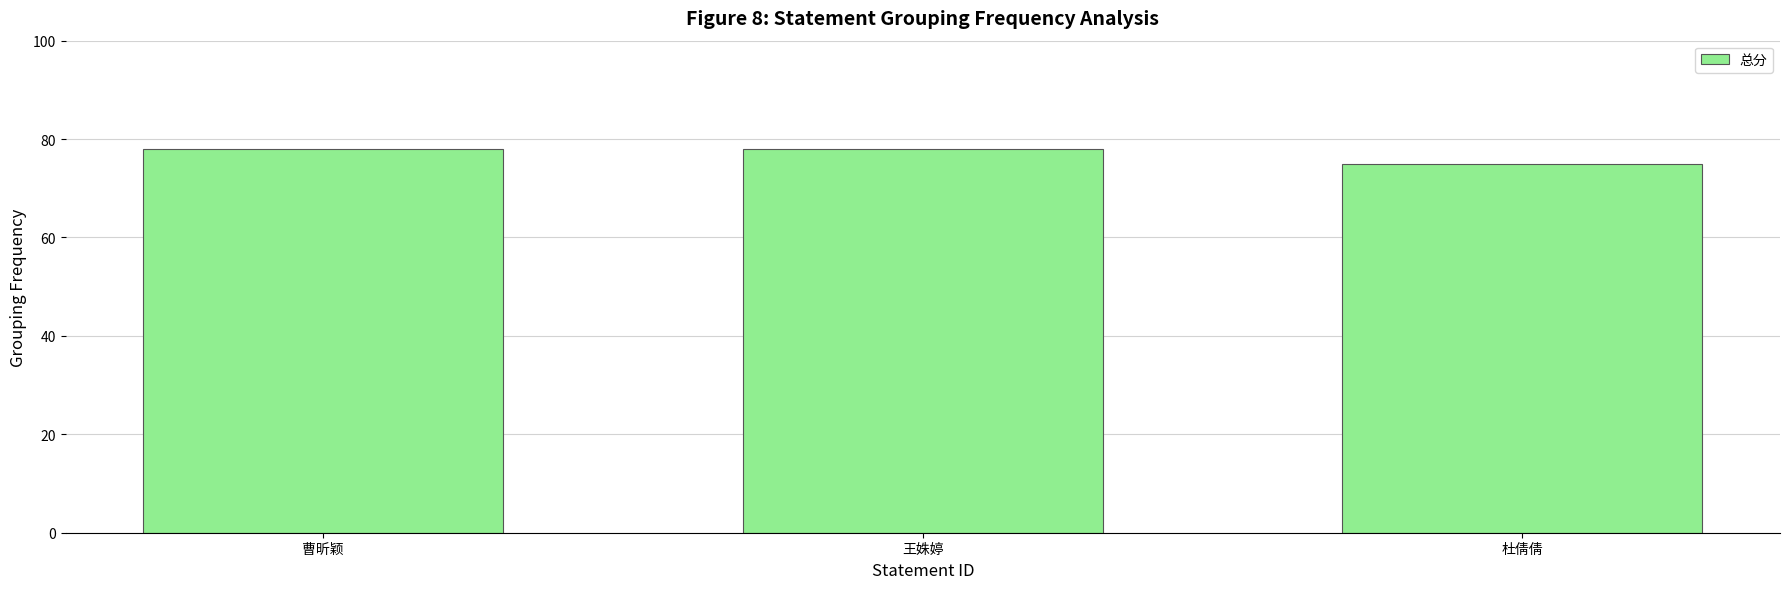

Reading left to right, extract all data points from this chart.

曹昕颖=78	王姝婷=78	杜倩倩=75